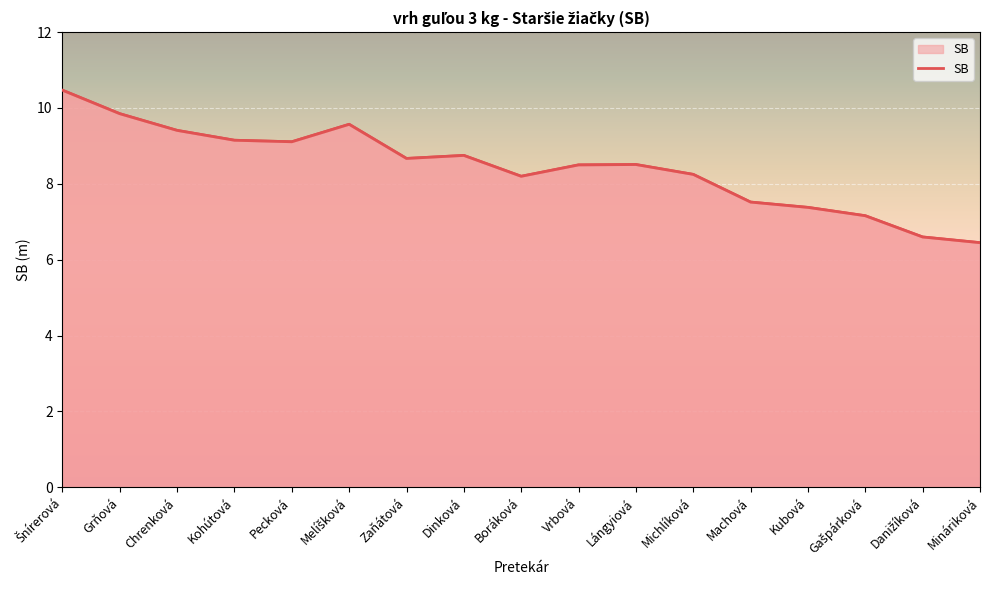

Is it true that the value at Melíšková is 16.5?

False